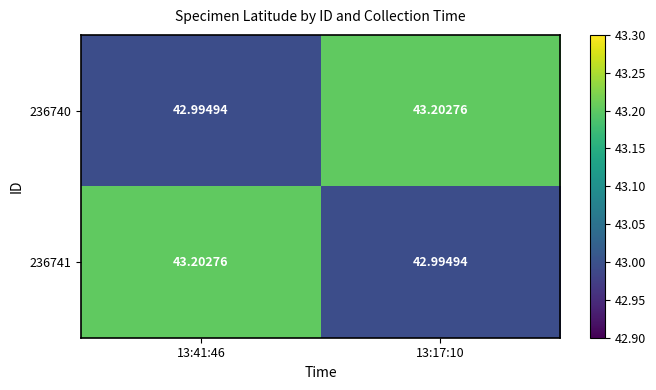

Between 13:41:46 and 13:17:10, which series saw the biggest shift?

236740